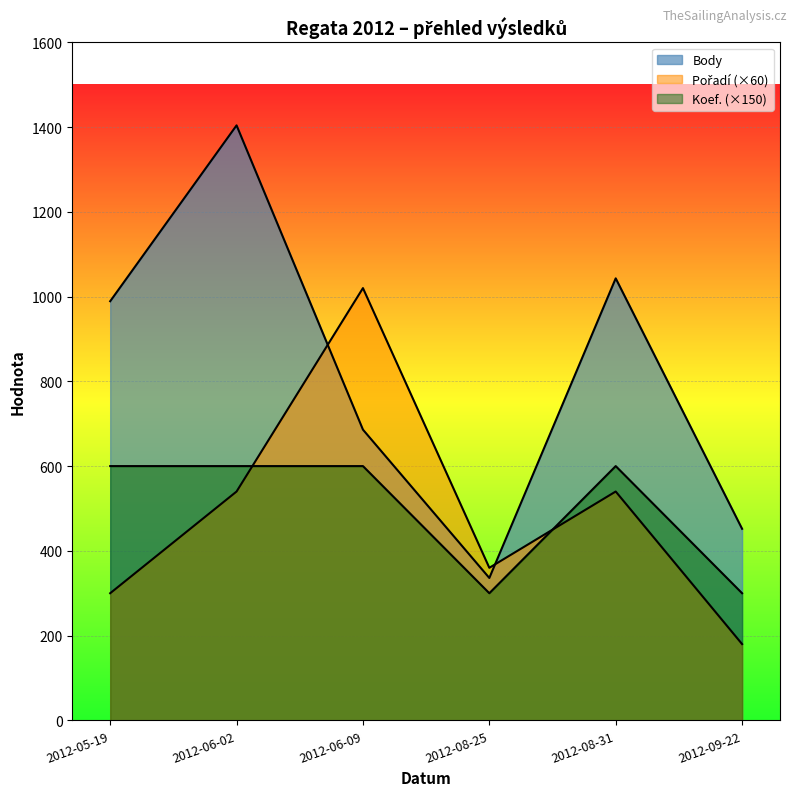

How many lines are shown in the chart?

3